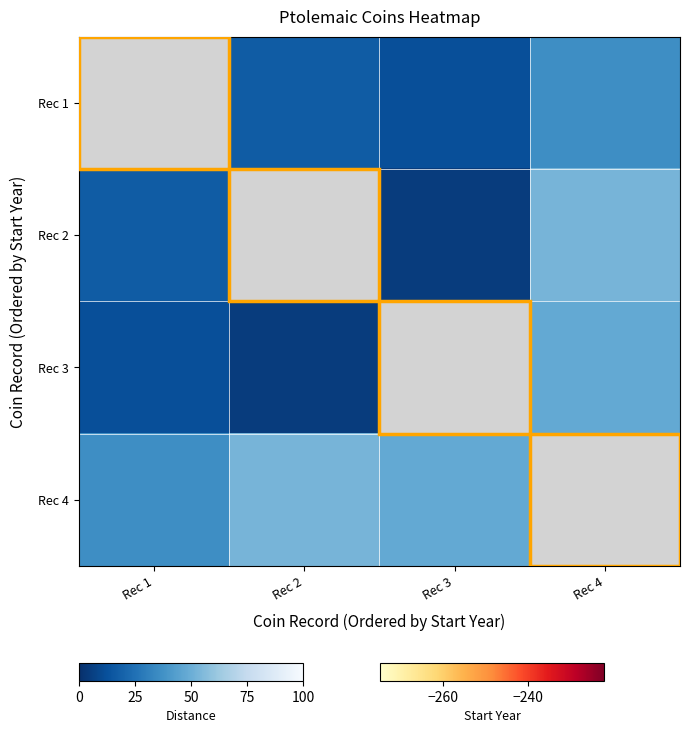

Reading left to right, list all the values displayed in this chart.

Rec 1: Rec 1=0.0	Rec 2=0.2	Rec 3=0.1	Rec 4=0.4
Rec 2: Rec 1=0.2	Rec 2=0.0	Rec 3=0.1	Rec 4=0.5
Rec 3: Rec 1=0.1	Rec 2=0.1	Rec 3=0.0	Rec 4=0.5
Rec 4: Rec 1=0.4	Rec 2=0.5	Rec 3=0.5	Rec 4=0.0